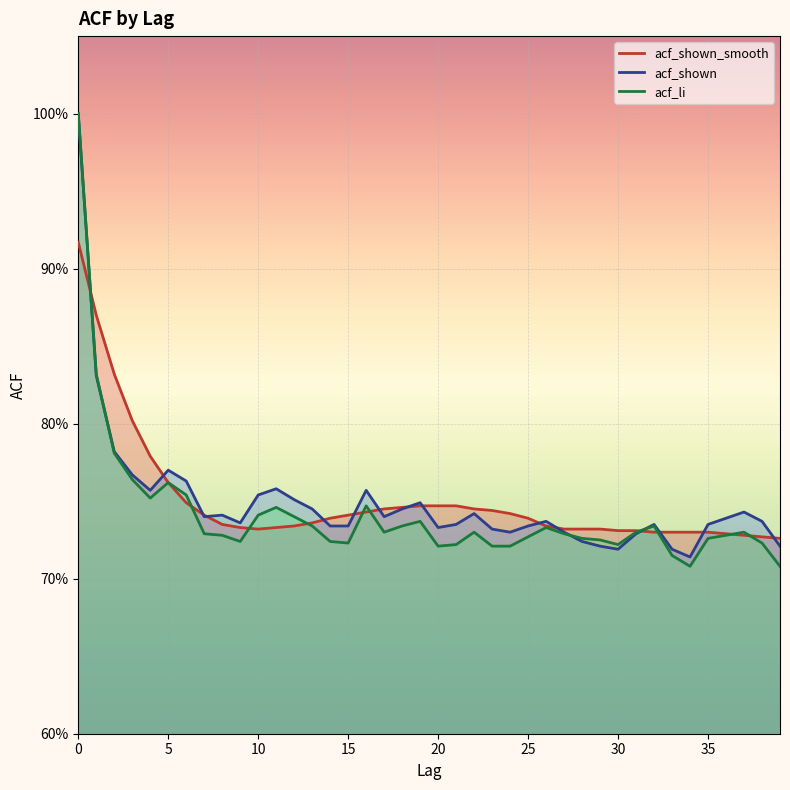

In acf_shown, how many points are lower than both neighbors (excluding endpoints)?

8